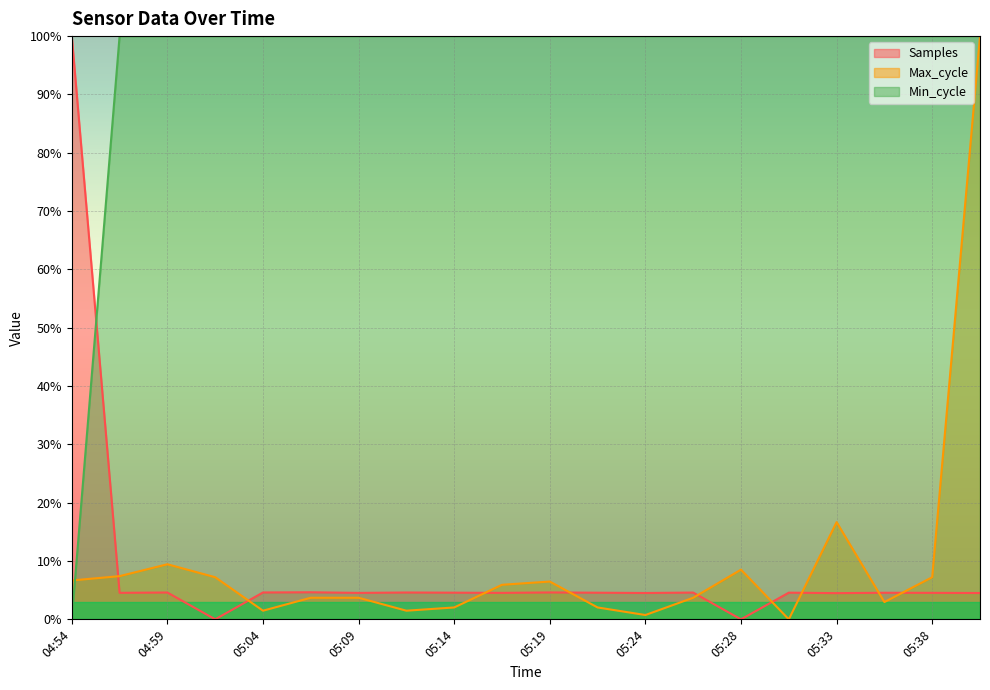

At how many categories does at least one series exceed 99?

20